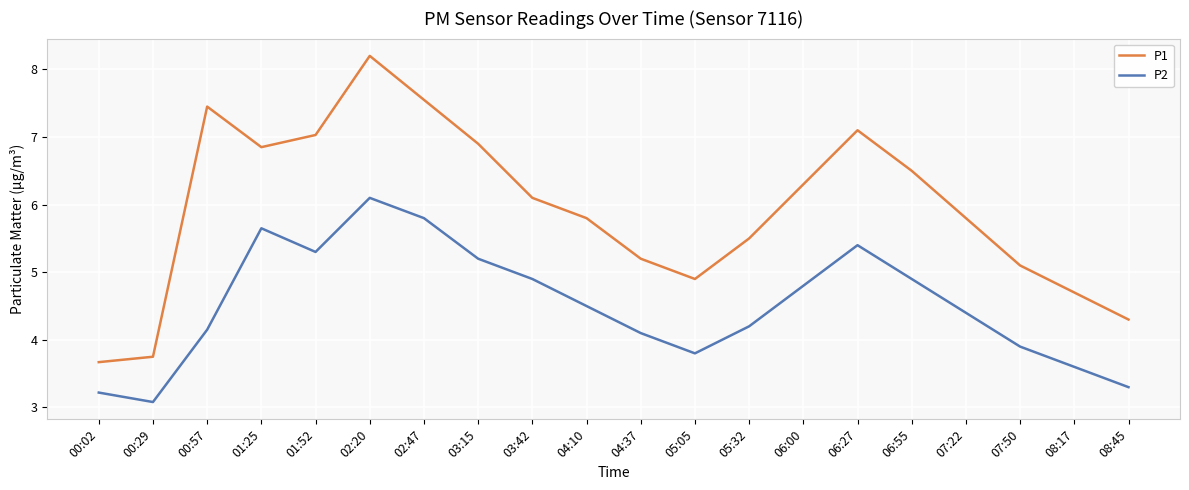

What is the smallest value displayed?

3.1